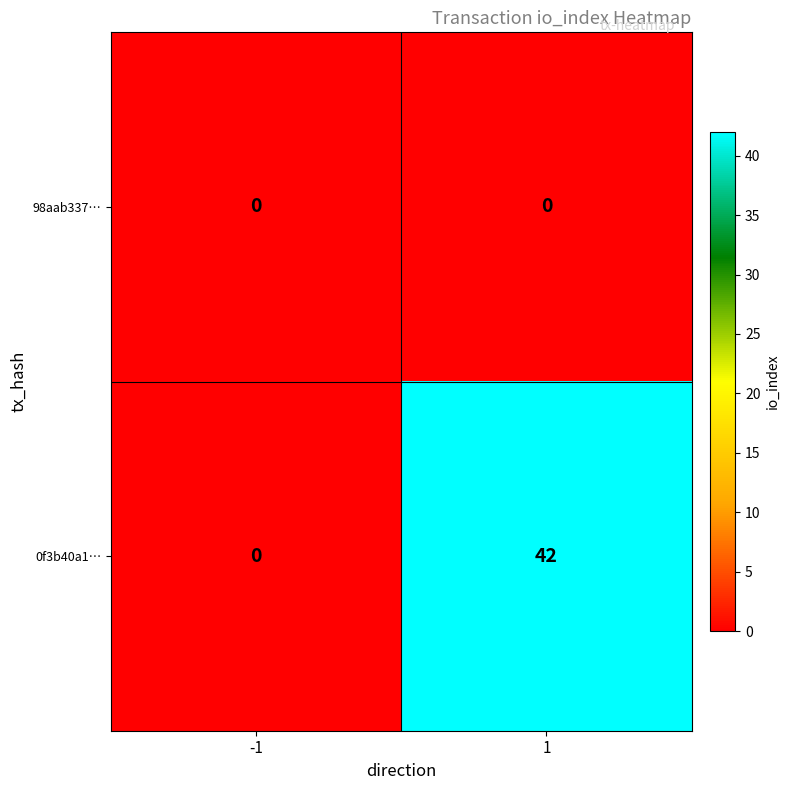

The value of 98aab337… at -1 is 0. True or false?

True